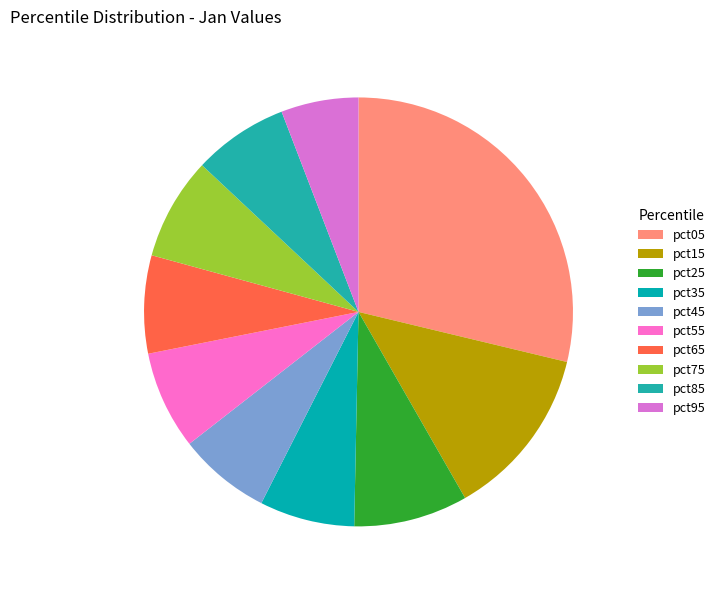

How many segments does this pie chart have?

10